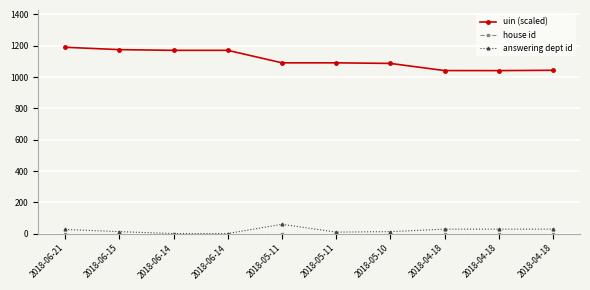

Reading left to right, what are all the values shown in this chart?

uin (scaled): 1190.4	1175.4	1170.9	1170.9	1091.1	1091.1	1087.3	1041.6	1041.4	1043.5
house id: 1.0	1.0	1.0	1.0	1.0	1.0	1.0	1.0	1.0	1.0
answering dept id: 27.0	13.0	1.0	1.0	60.0	10.0	13.0	29.0	29.0	29.0